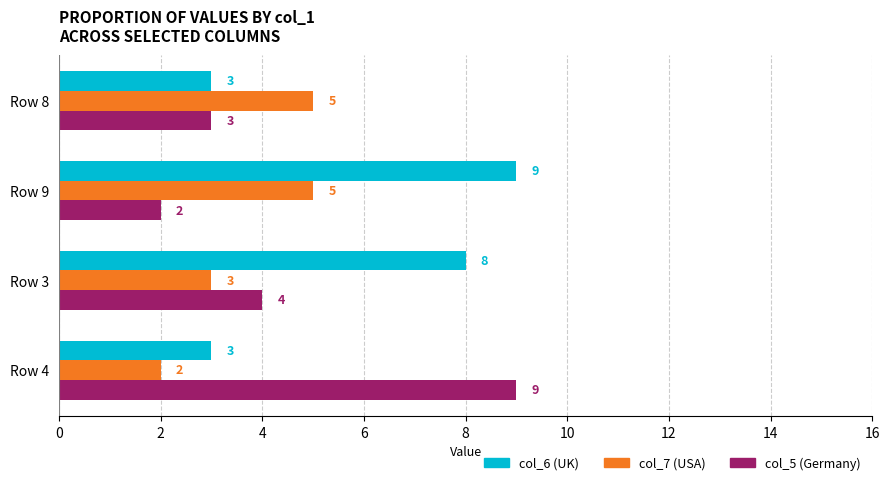

How many col_7 (USA) values are between 3 and 5?

3